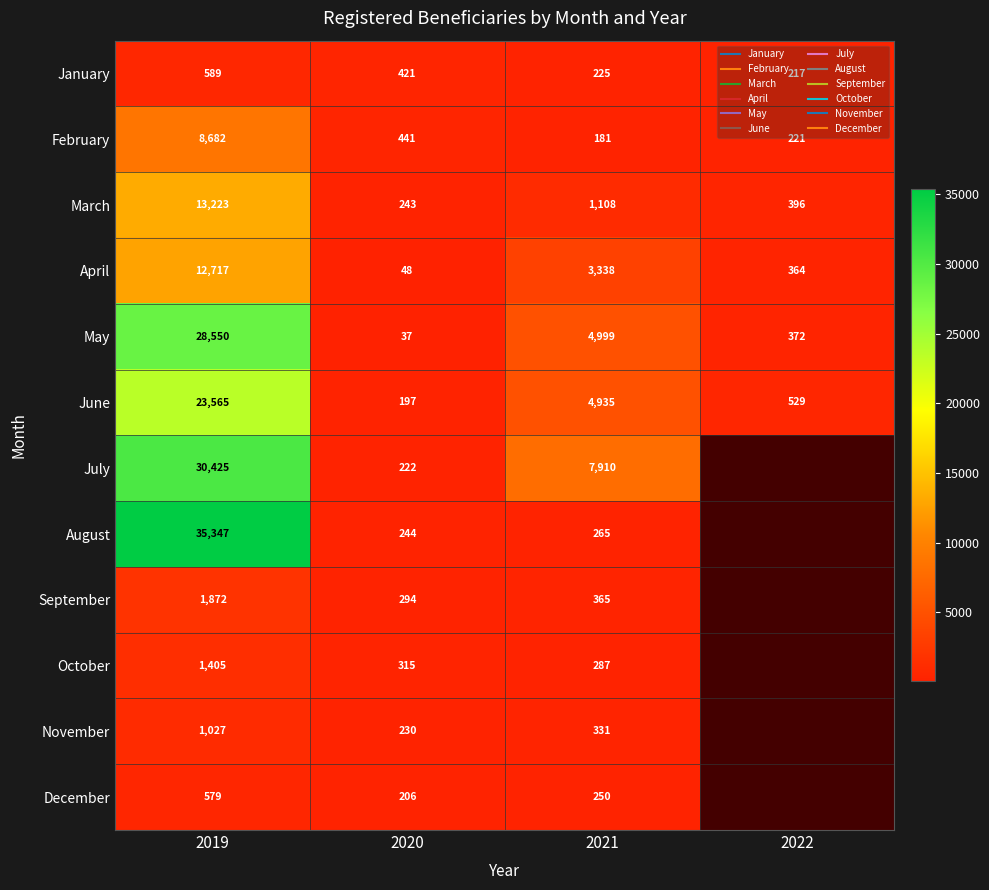

True or false: March has a value of 1108.0 at 2021.

True